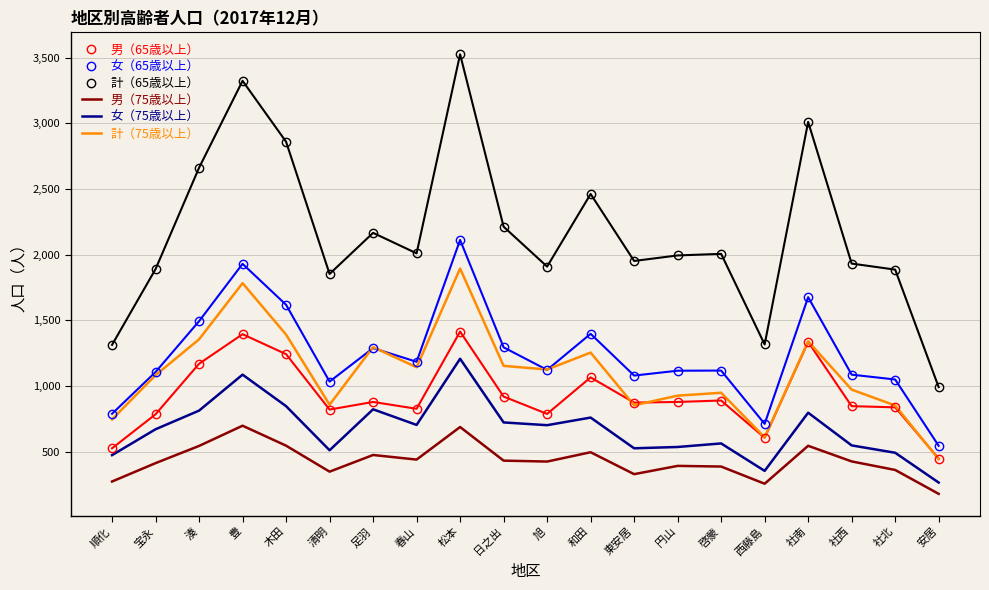

Rank the series by their maximum value, from highest to lowest.

計（65歳以上）, 女（65歳以上）, 計（75歳以上）, 男（65歳以上）, 女（75歳以上）, 男（75歳以上）